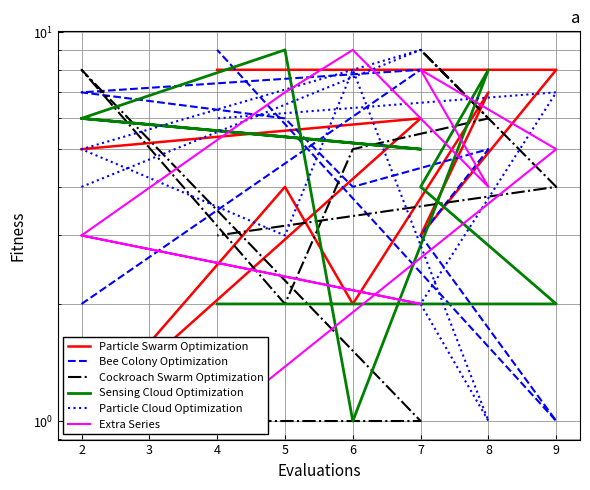

Which series has the largest total across all categories?

Bee Colony Optimization